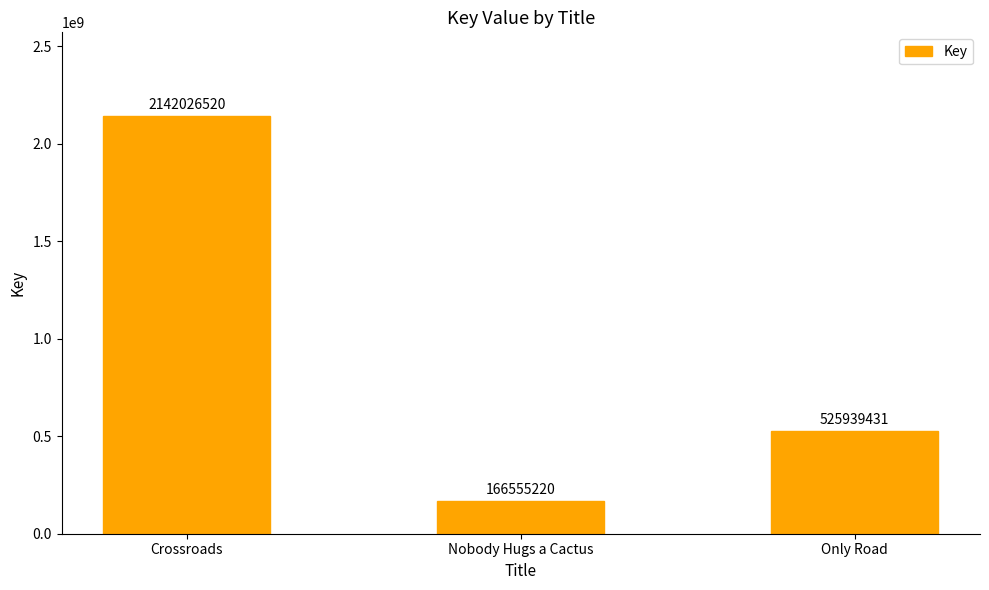

What is the greatest value displayed?

2142026520